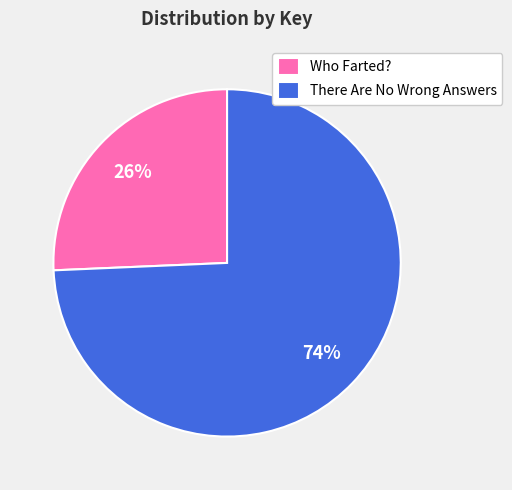

What percentage is the Who Farted? slice, to the nearest percent?

26%